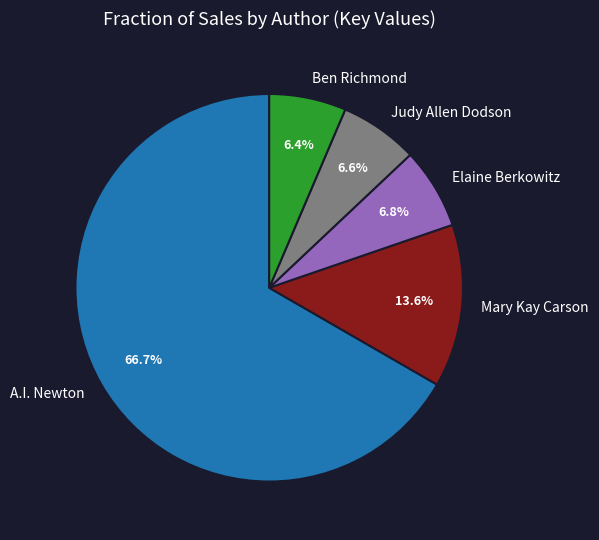

Which category accounts for the majority?

A.I. Newton